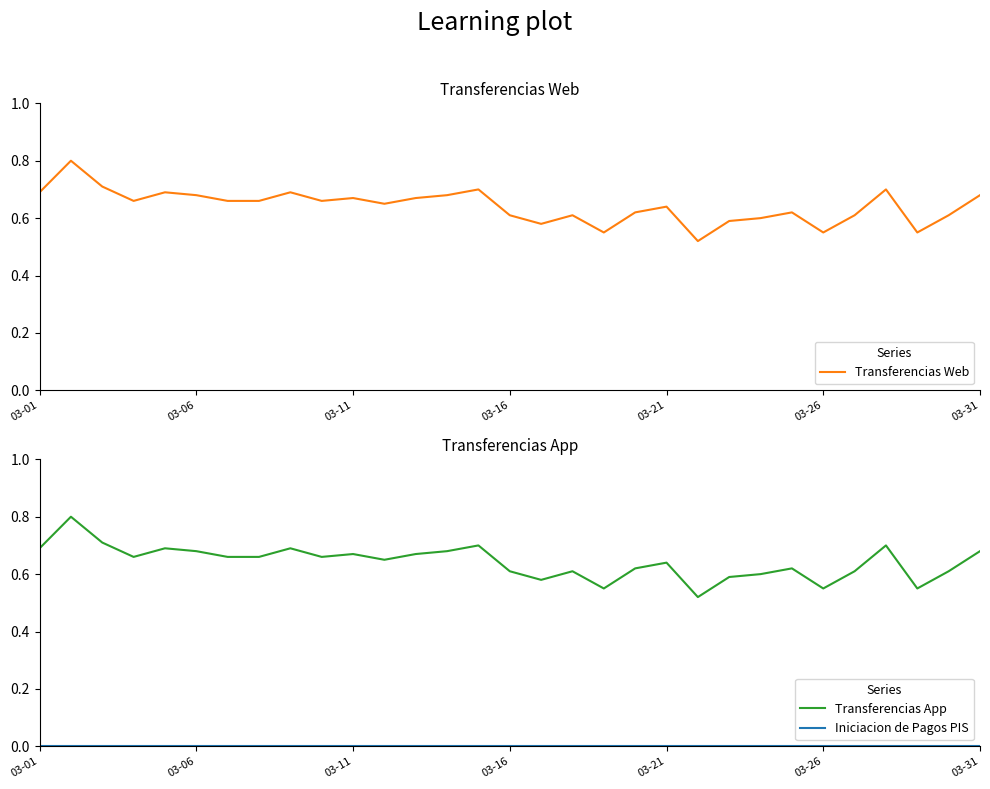

True or false: Transferencias Web has a value of 0.2 at 03-11.

False